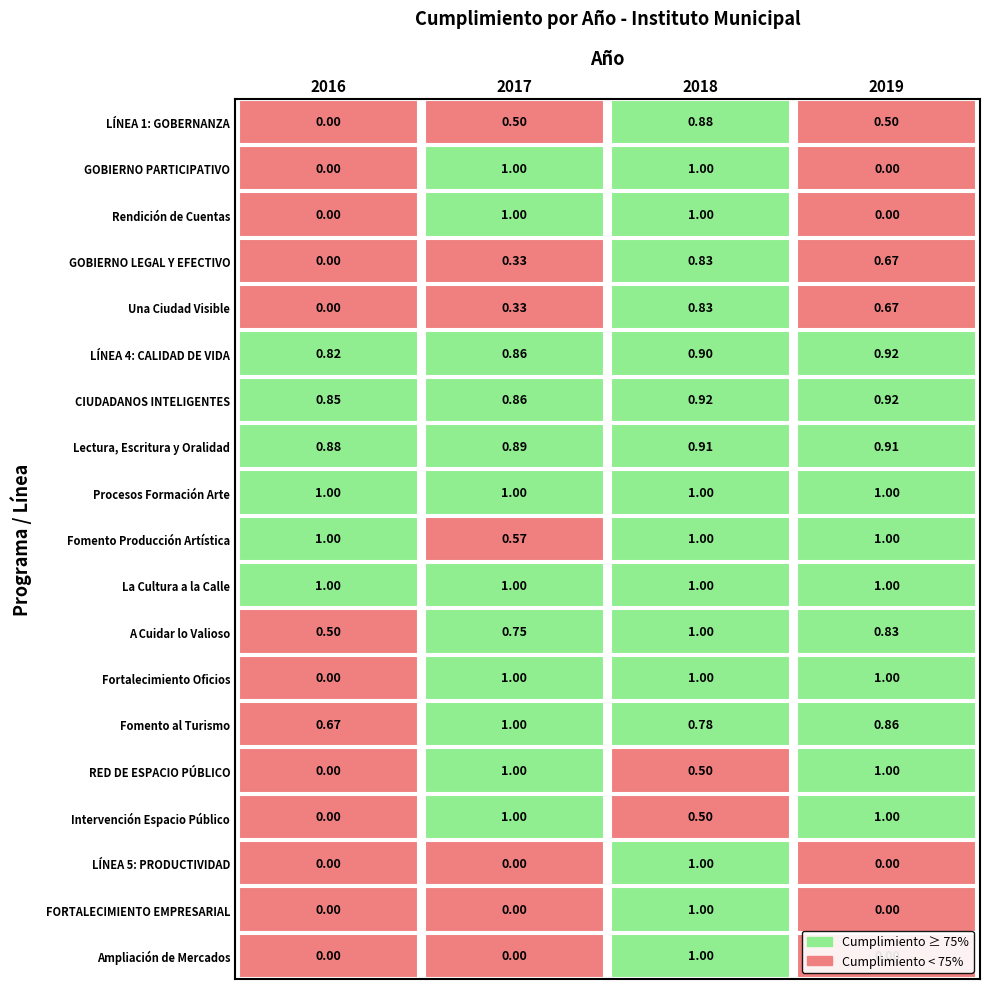

What is the spread (max minus min) of values at 1?

1.0